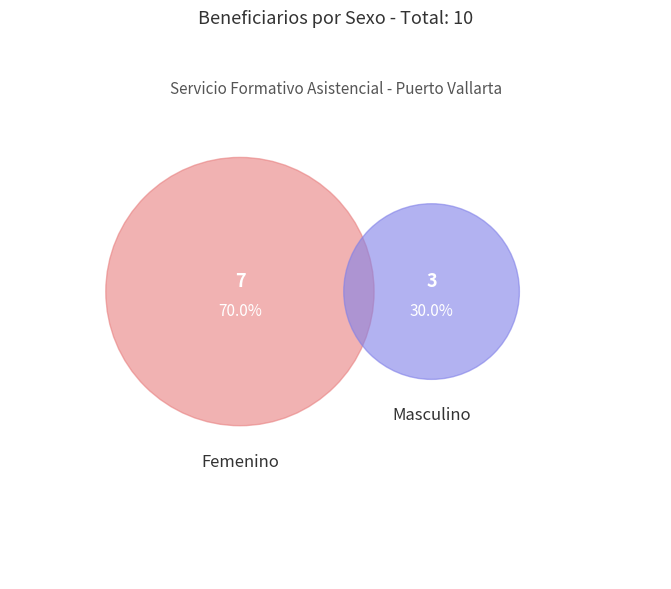

True or false: Masculino accounts for 18% of the total.

False